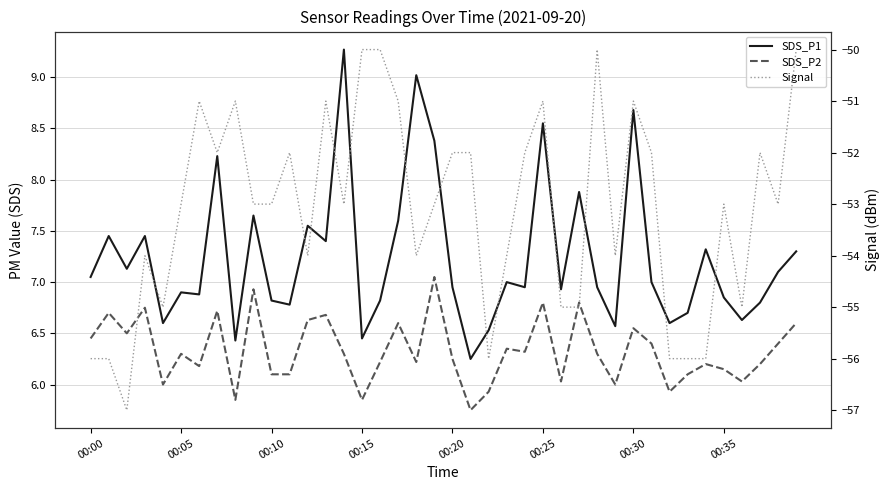

How many interior local peaks does the Signal series have?

10